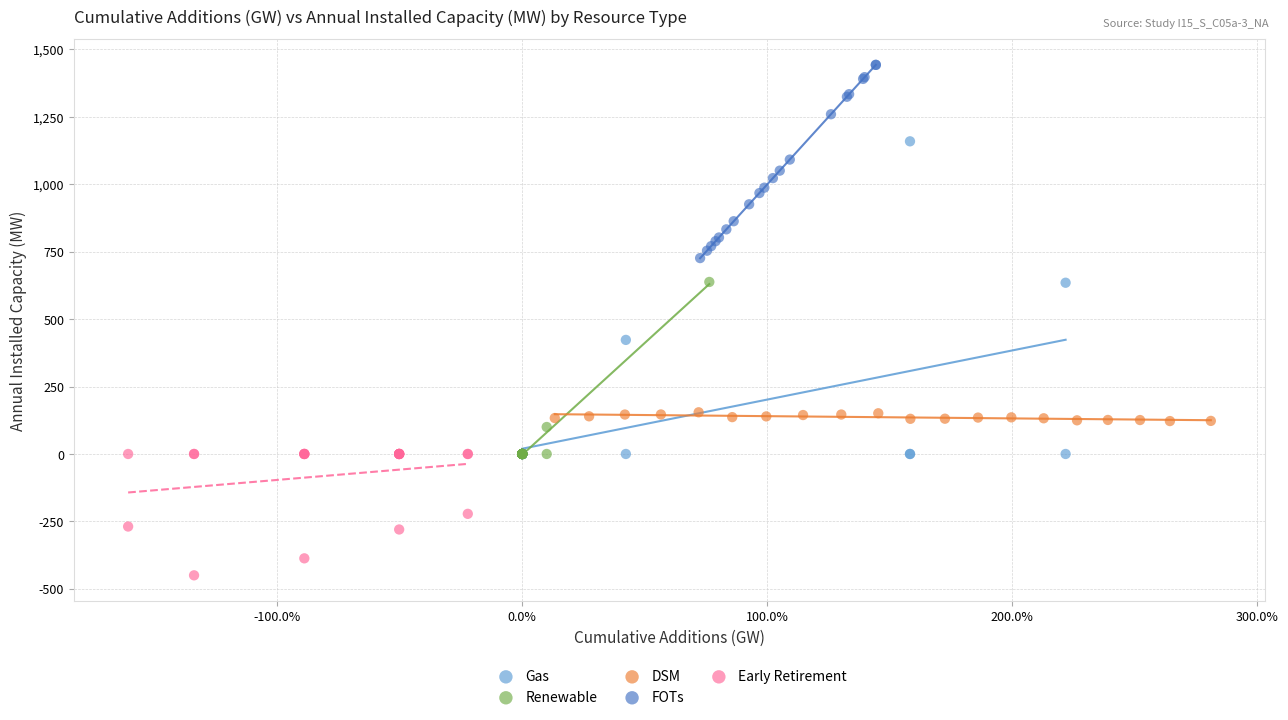

Which series contains the highest Y value?

FOTs